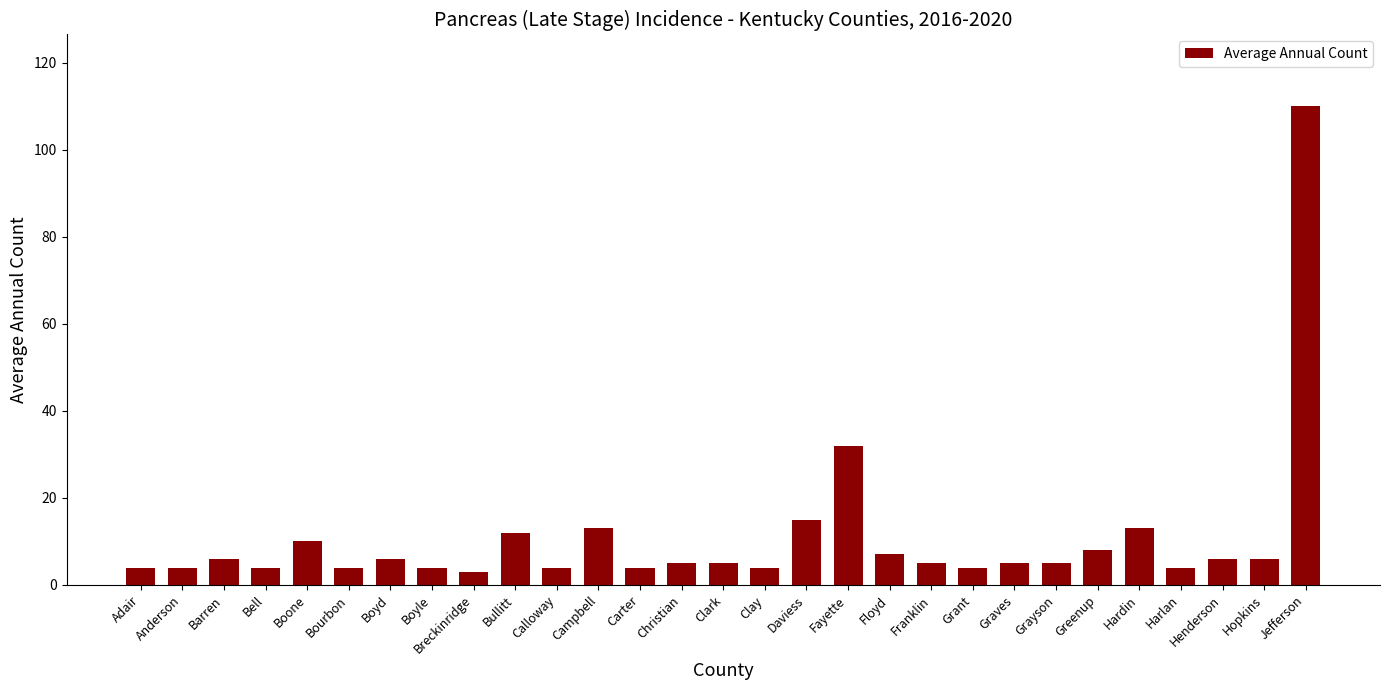

What is the change in value from Boone to Breckinridge?

-7